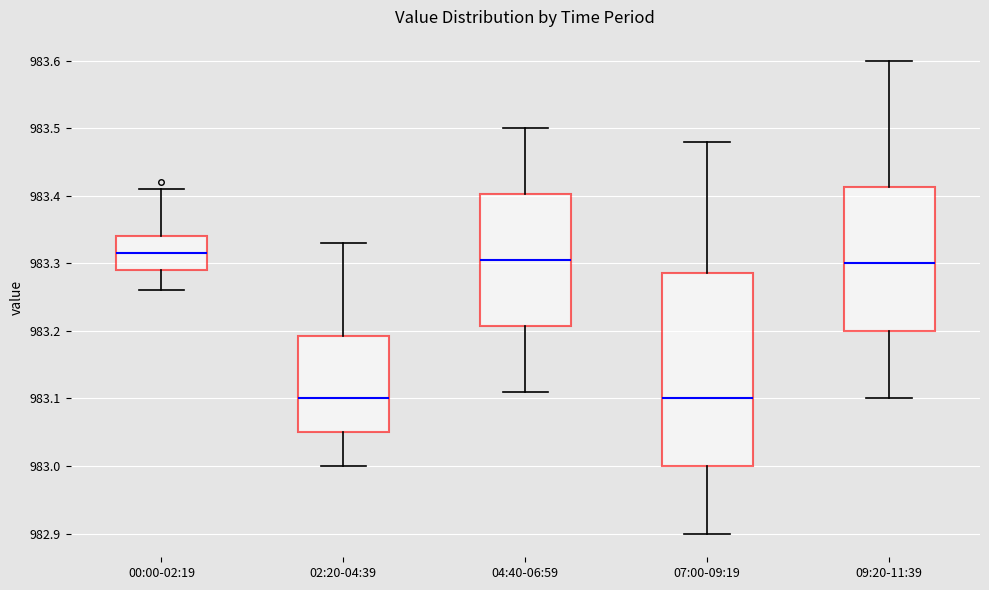

Where does the median line of the box for 04:40-06:59 sit on the y-axis? The values are not printed on the chart, so give them approximately, as read against the axis.

983.31